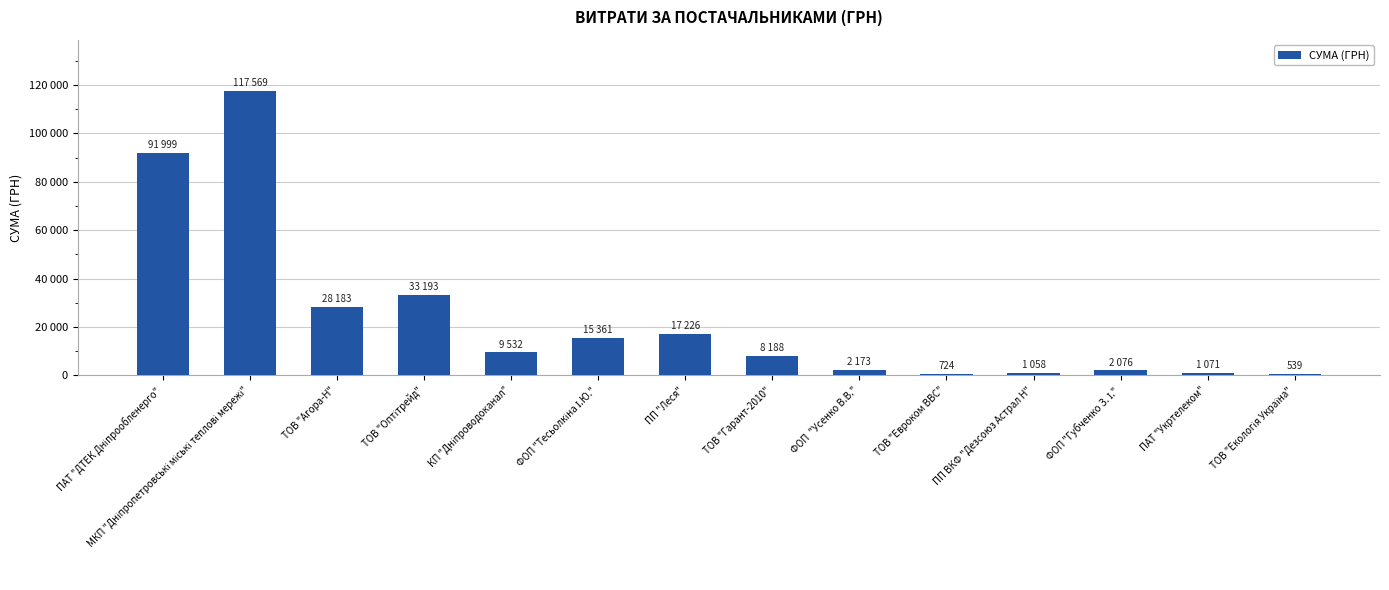

Does the chart contain stacked bars?

No